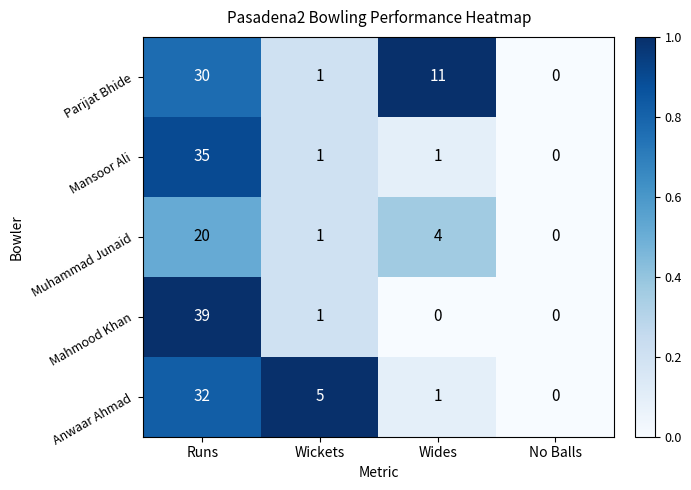

The Mahmood Khan series shows 0 at Wides. True or false?

True